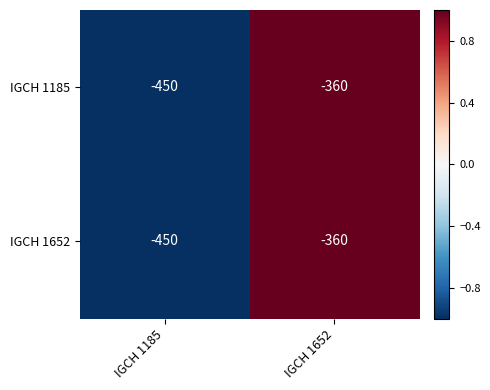

Reading left to right, what are all the values shown in this chart?

IGCH 1185: -450	-360
IGCH 1652: -450	-360